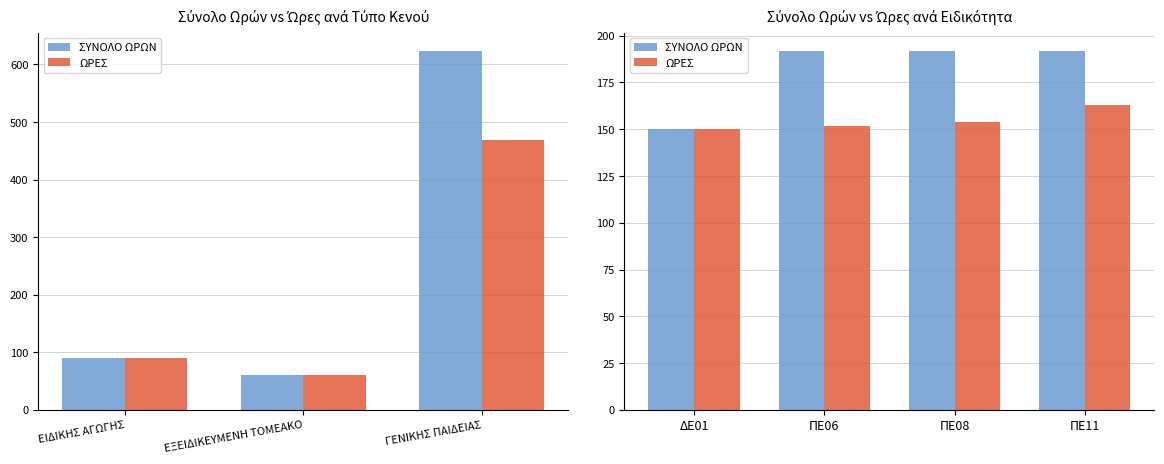

What is the difference between the maximum and minimum values in the ΣΥΝΟΛΟ ΩΡΩΝ series?

42